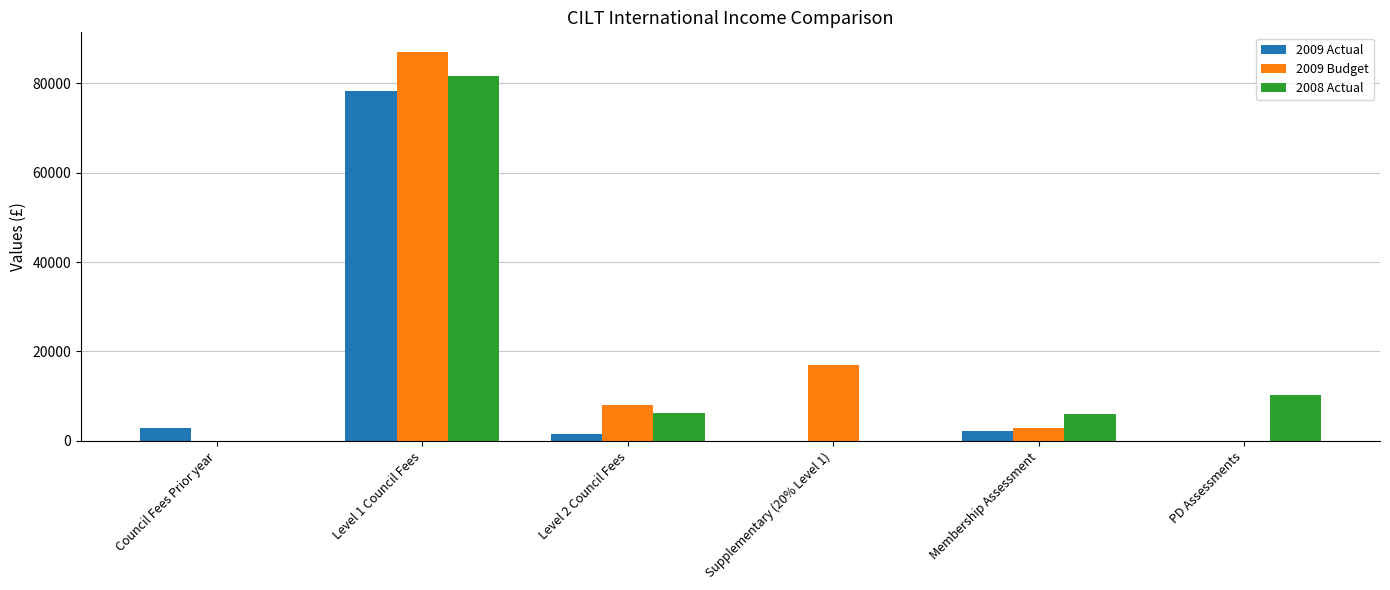

What is the maximum value shown in the chart?

87000